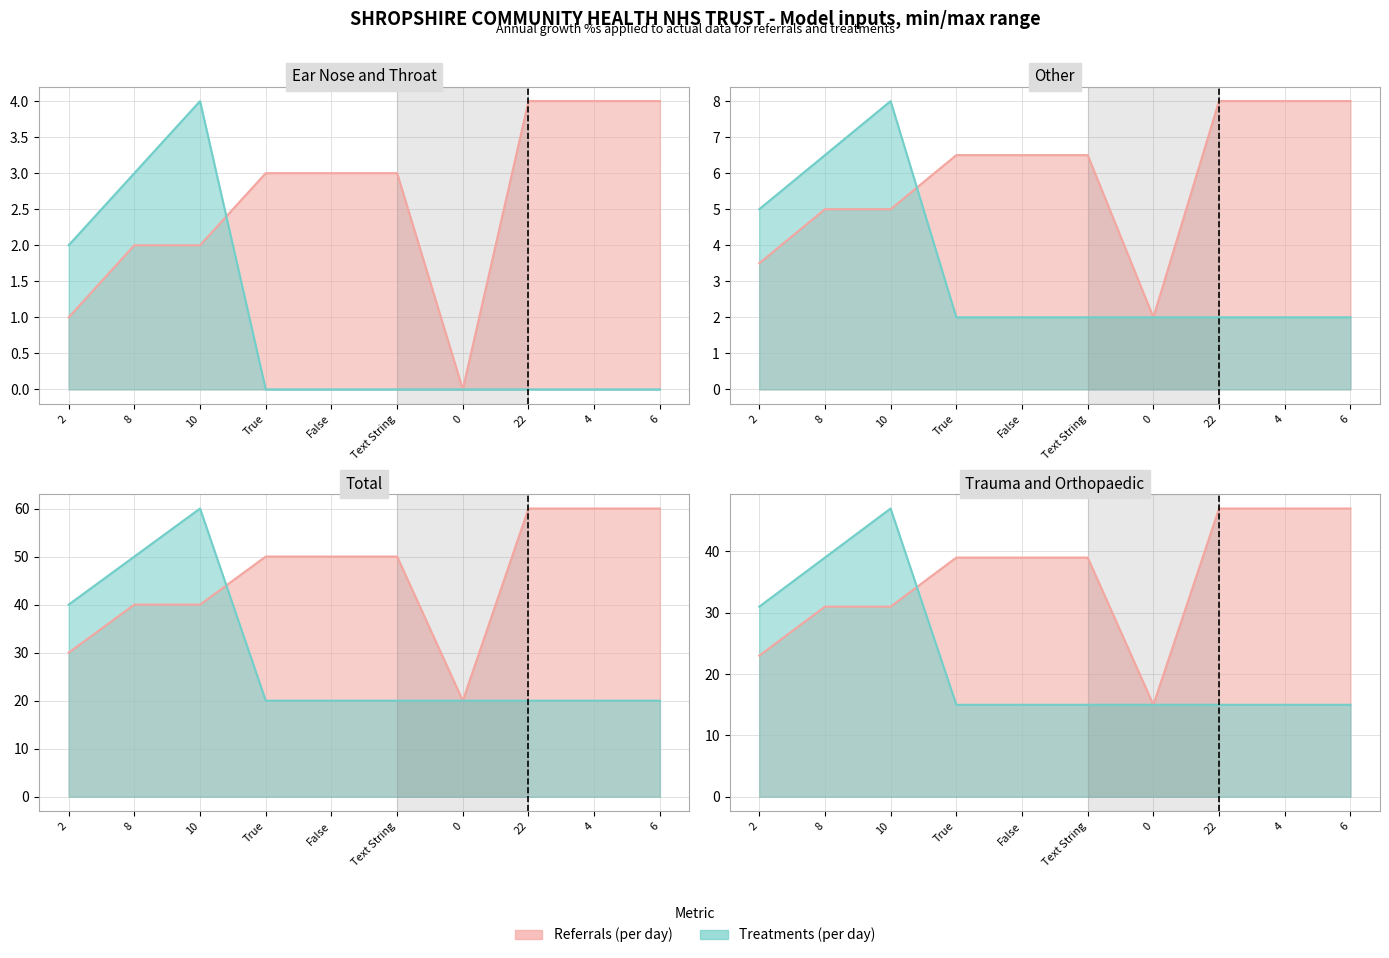

What is the difference between the highest and lowest values at 8?

34.0